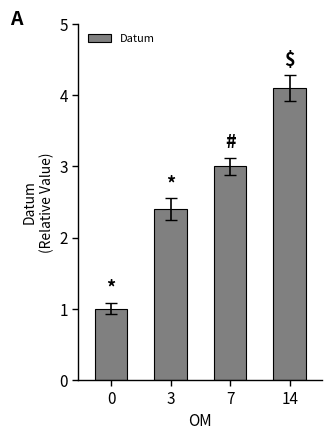

What is the smallest value displayed?

1.0